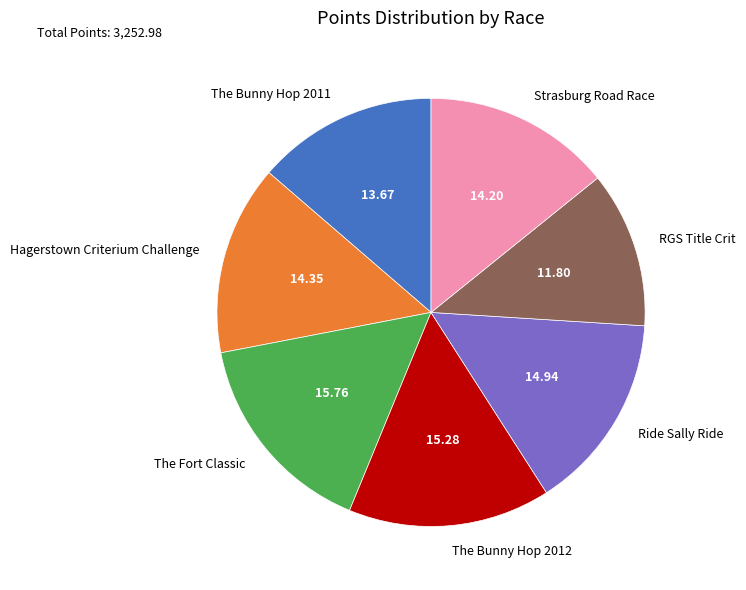

What is the ratio of the value at The Bunny Hop 2011 to the value at RGS Title Crit?

1.2